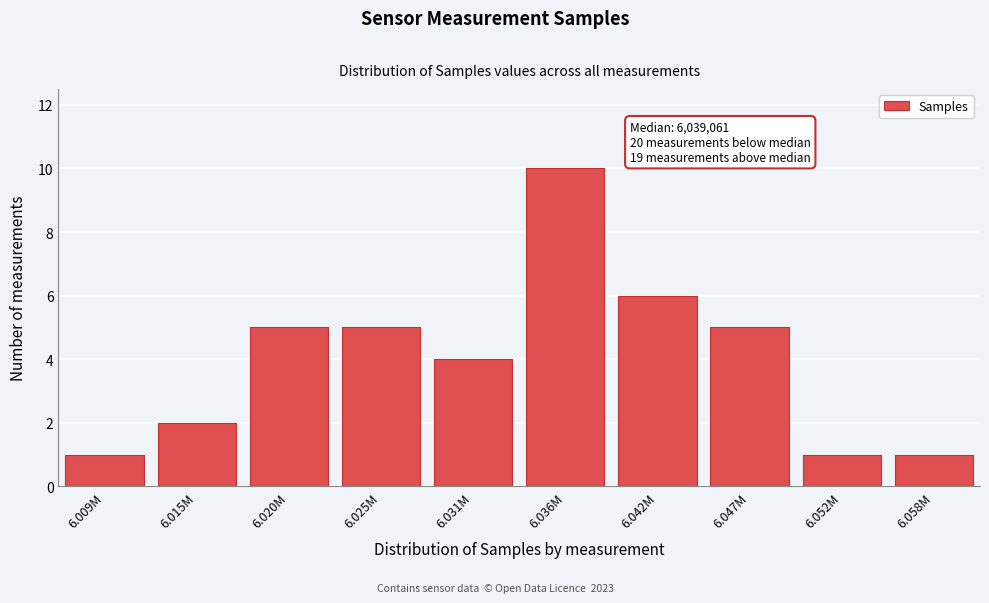

Reading right to left, what are all the values shown in this chart?

1	1	5	6	10	4	5	5	2	1